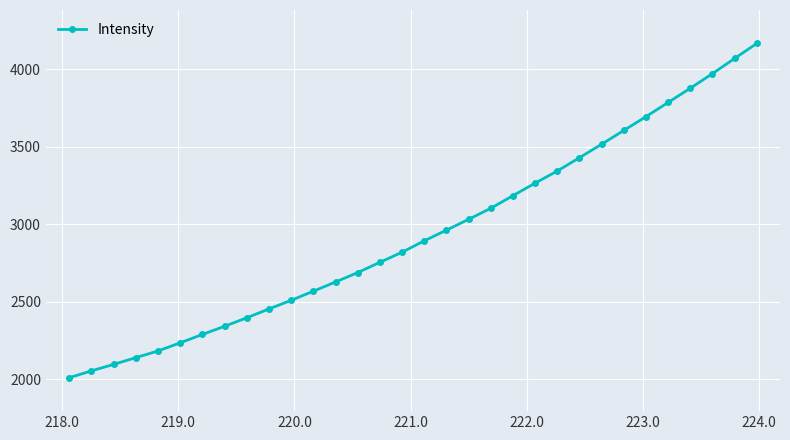

What is the value of the 28th point from the left?

3785.3